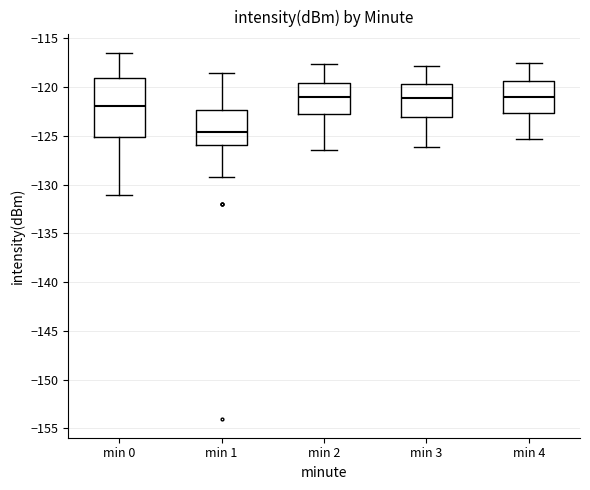

Reading left to right, transcribe this box plot: for each box, give where its median line is, the range the box spans, and where its two whiskers end, as read against the y-axis. The values are not printed on the chart, so give them approximately, as read against the axis.

min 0: median -122.0, box -125.0 to -119.0, whiskers -131.0 to -116.5
min 1: median -124.5, box -126.0 to -122.5, whiskers -129.5 to -118.5
min 2: median -121.0, box -122.5 to -119.5, whiskers -126.5 to -117.5
min 3: median -121.0, box -123.0 to -119.5, whiskers -126.0 to -118.0
min 4: median -121.0, box -122.5 to -119.5, whiskers -125.5 to -117.5